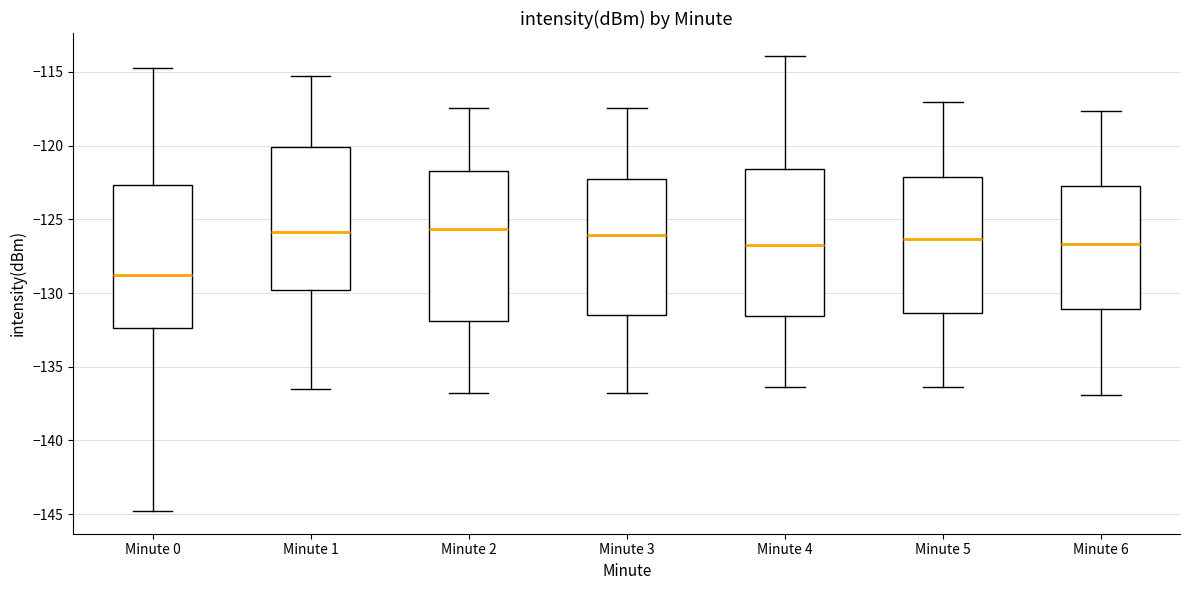

Reading left to right, transcribe this box plot: for each box, give where its median line is, the range the box spans, and where its two whiskers end, as read against the y-axis. The values are not printed on the chart, so give them approximately, as read against the axis.

Minute 0: median -129.0, box -132.5 to -122.5, whiskers -145.0 to -114.5
Minute 1: median -126.0, box -130.0 to -120.0, whiskers -136.5 to -115.5
Minute 2: median -125.5, box -132.0 to -121.5, whiskers -137.0 to -117.5
Minute 3: median -126.0, box -131.5 to -122.5, whiskers -137.0 to -117.5
Minute 4: median -126.5, box -131.5 to -121.5, whiskers -136.5 to -114.0
Minute 5: median -126.5, box -131.5 to -122.0, whiskers -136.5 to -117.0
Minute 6: median -126.5, box -131.0 to -122.5, whiskers -137.0 to -117.5